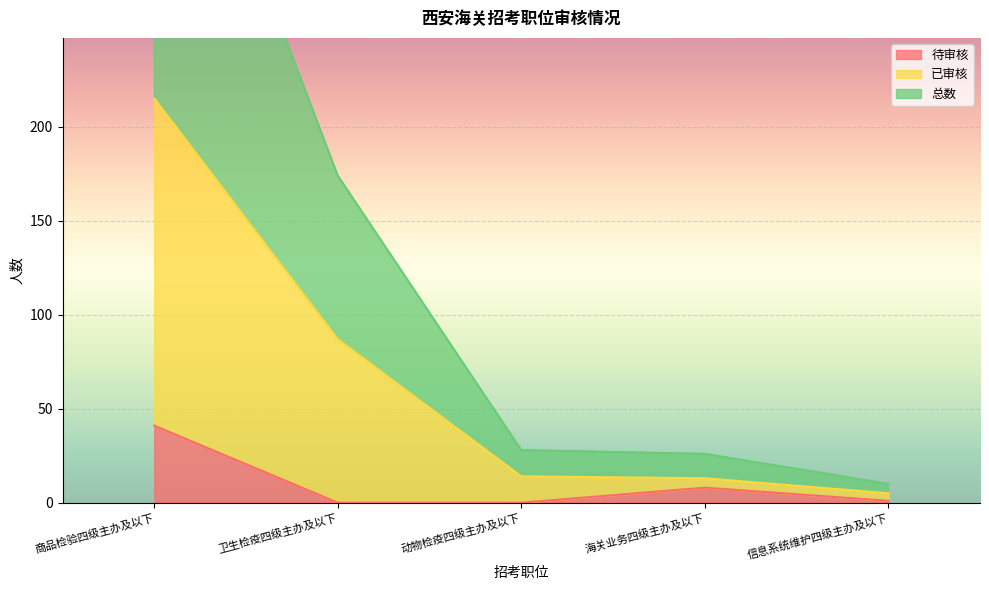

Reading left to right, what are all the values shown in this chart?

待审核: 商品检验四级主办及以下=41	卫生检疫四级主办及以下=0	动物检疫四级主办及以下=0	海关业务四级主办及以下=8	信息系统维护四级主办及以下=1
已审核: 商品检验四级主办及以下=215	卫生检疫四级主办及以下=87	动物检疫四级主办及以下=14	海关业务四级主办及以下=13	信息系统维护四级主办及以下=5
总数: 商品检验四级主办及以下=430	卫生检疫四级主办及以下=174	动物检疫四级主办及以下=28	海关业务四级主办及以下=26	信息系统维护四级主办及以下=10